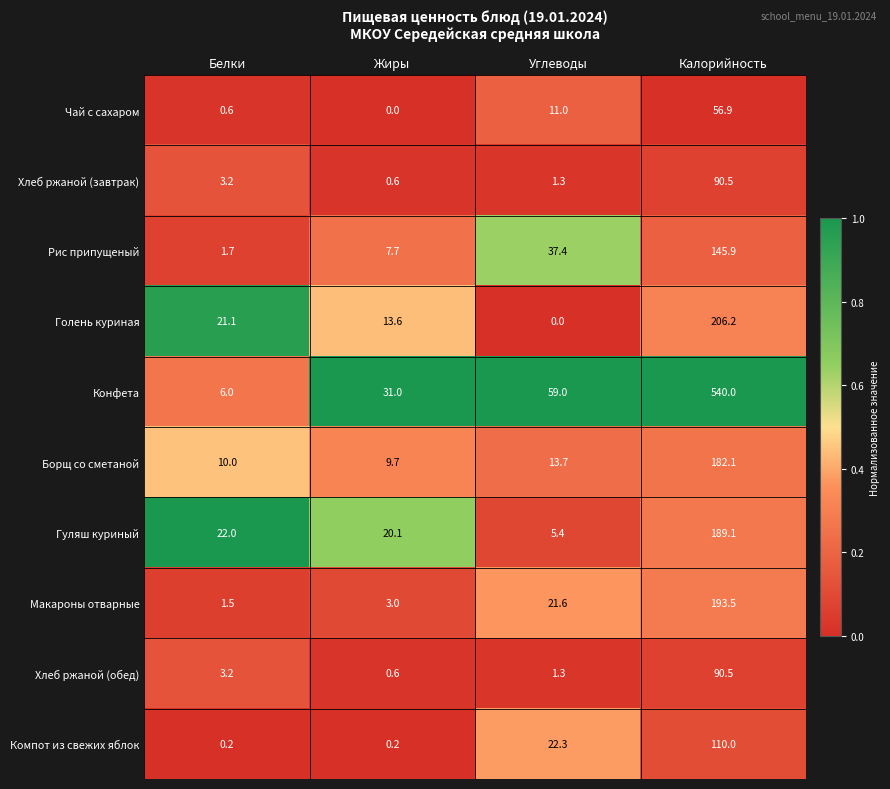

At how many categories does at least one series exceed 0?

4